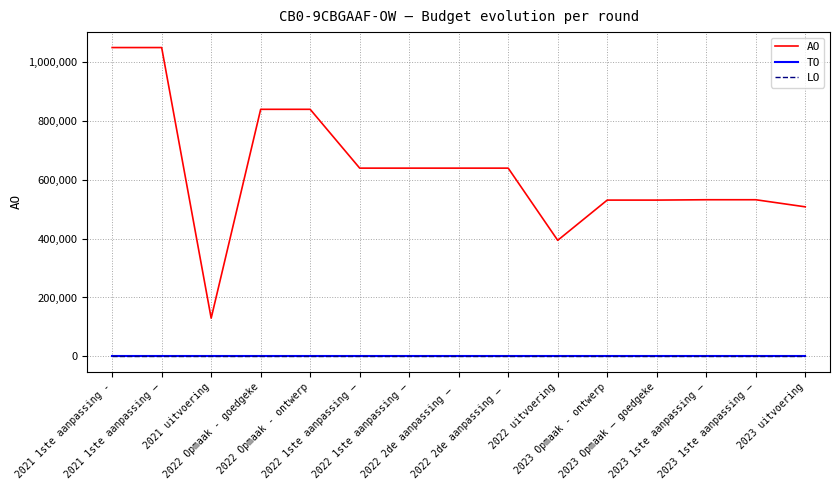

Is this an area chart (filled region under the line)?

No